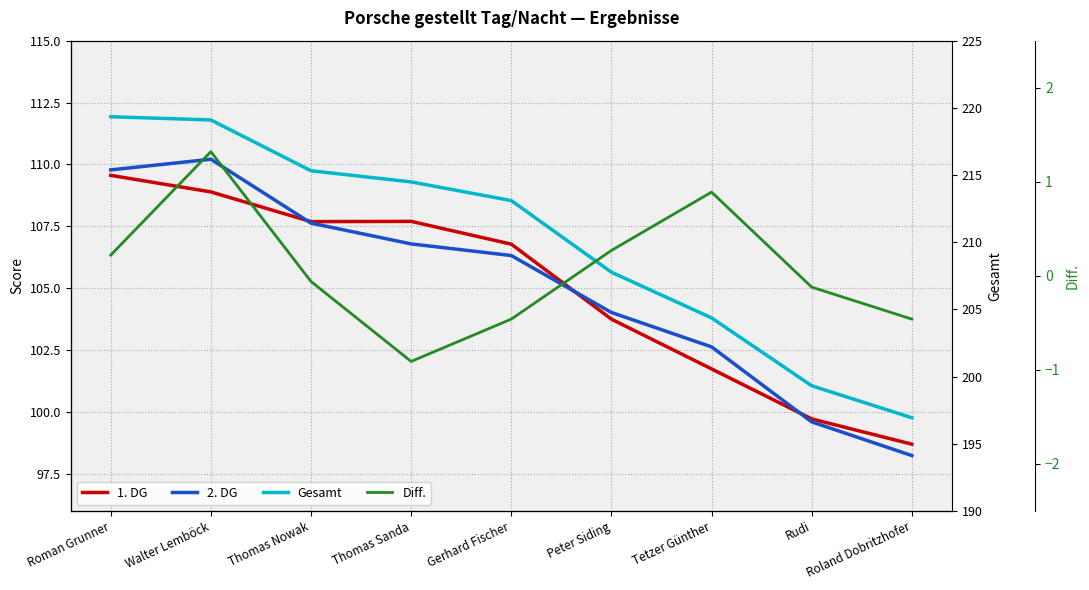

What is the sum of the 1. DG values at Rudi and Walter Lemböck?

208.6